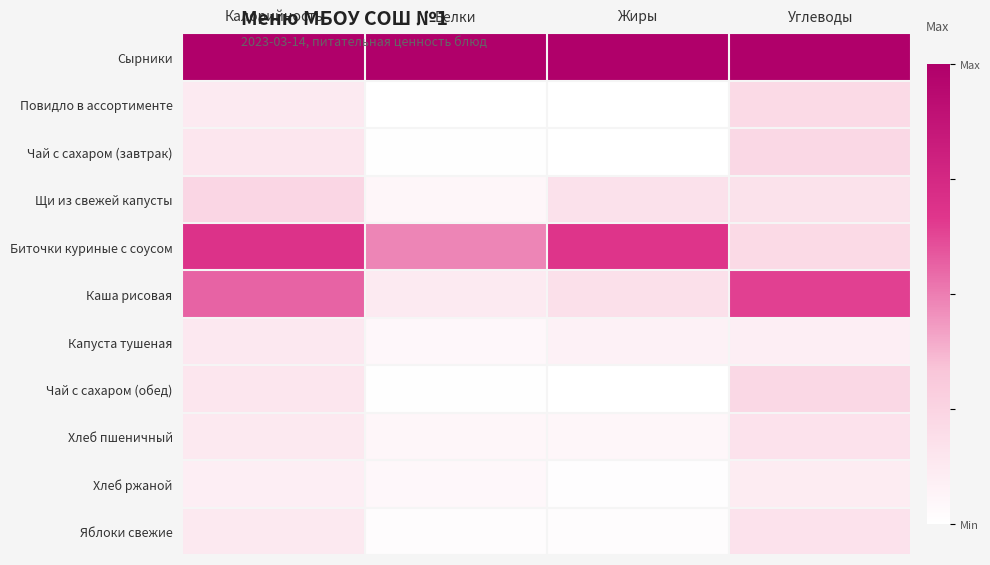

What is the total value across all series at Калорийность?

3.4